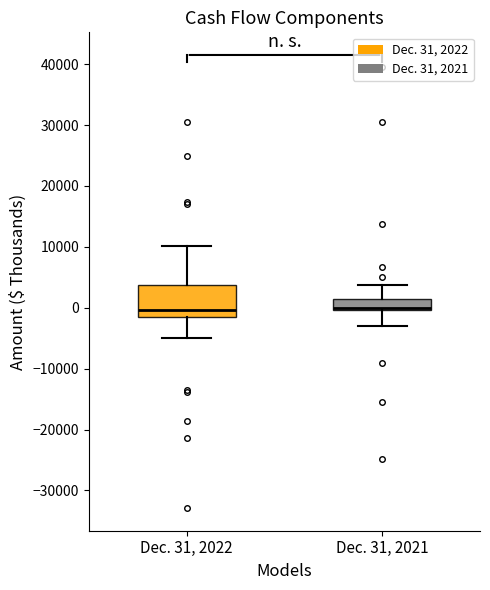

Which box is the tallest, from its lower edge to its upper edge?

Dec. 31, 2022